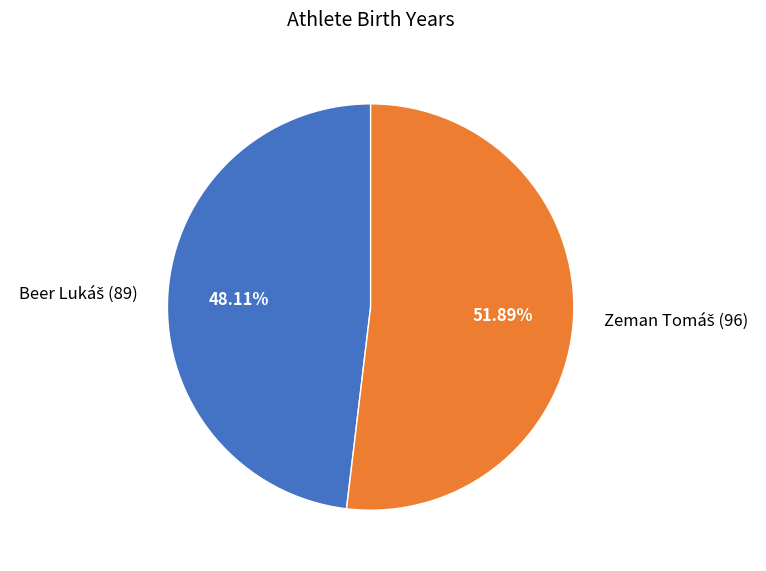

Does any single category account for the majority?

Yes